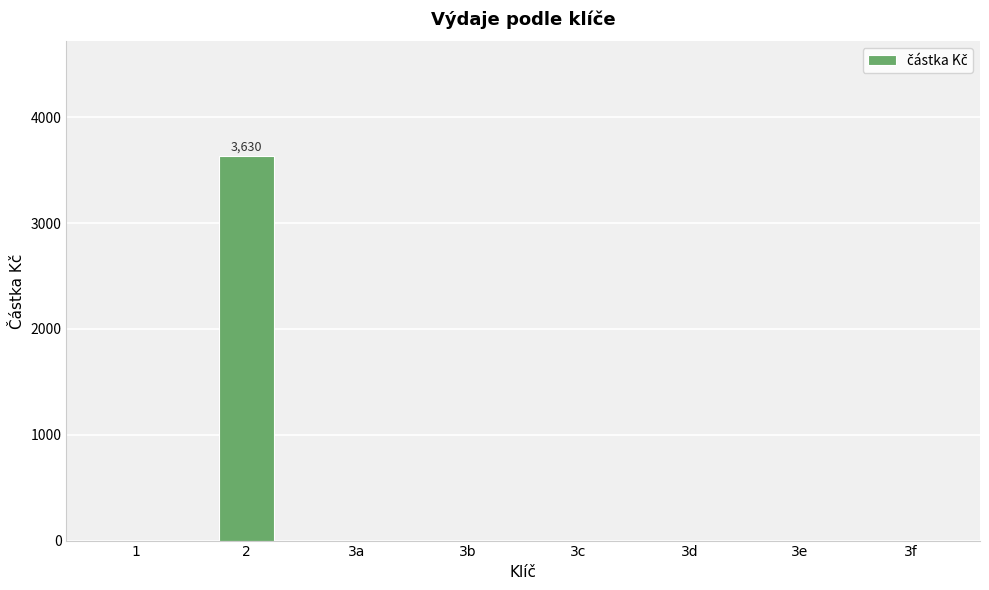

How many categories are shown in the chart?

8